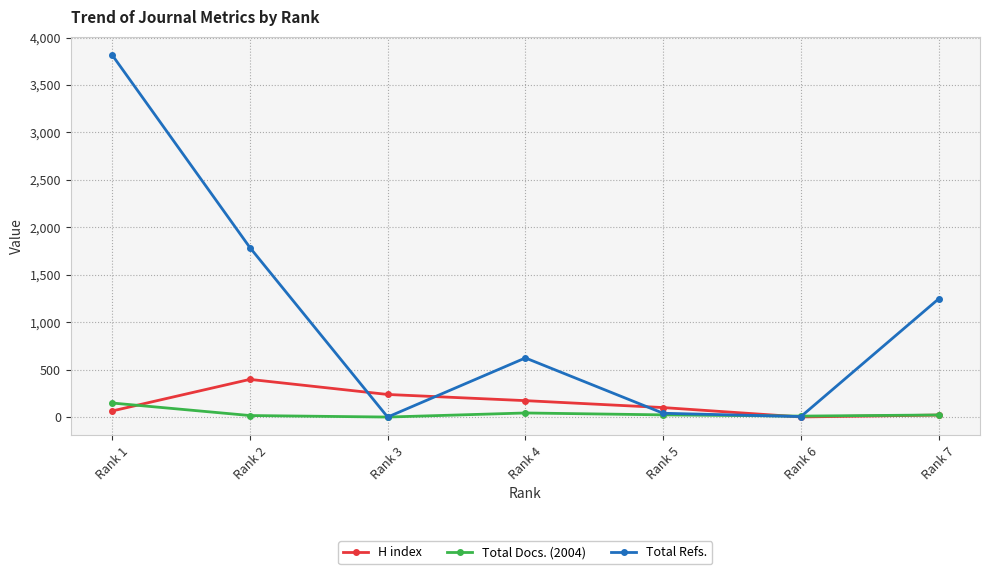

What is the maximum value for H index?

397